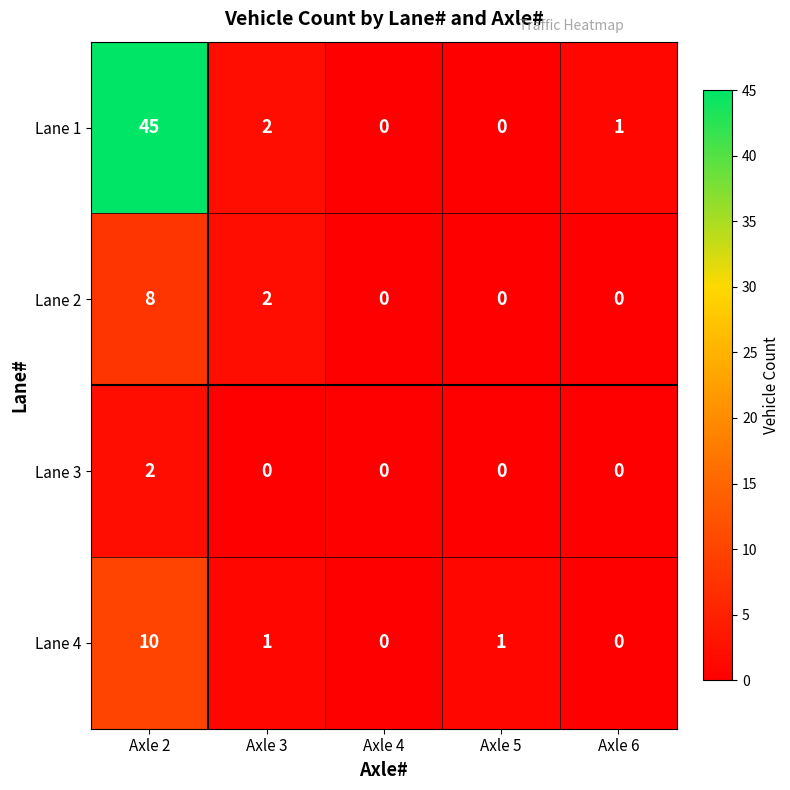

Which series has the largest range (max minus min)?

Lane 1